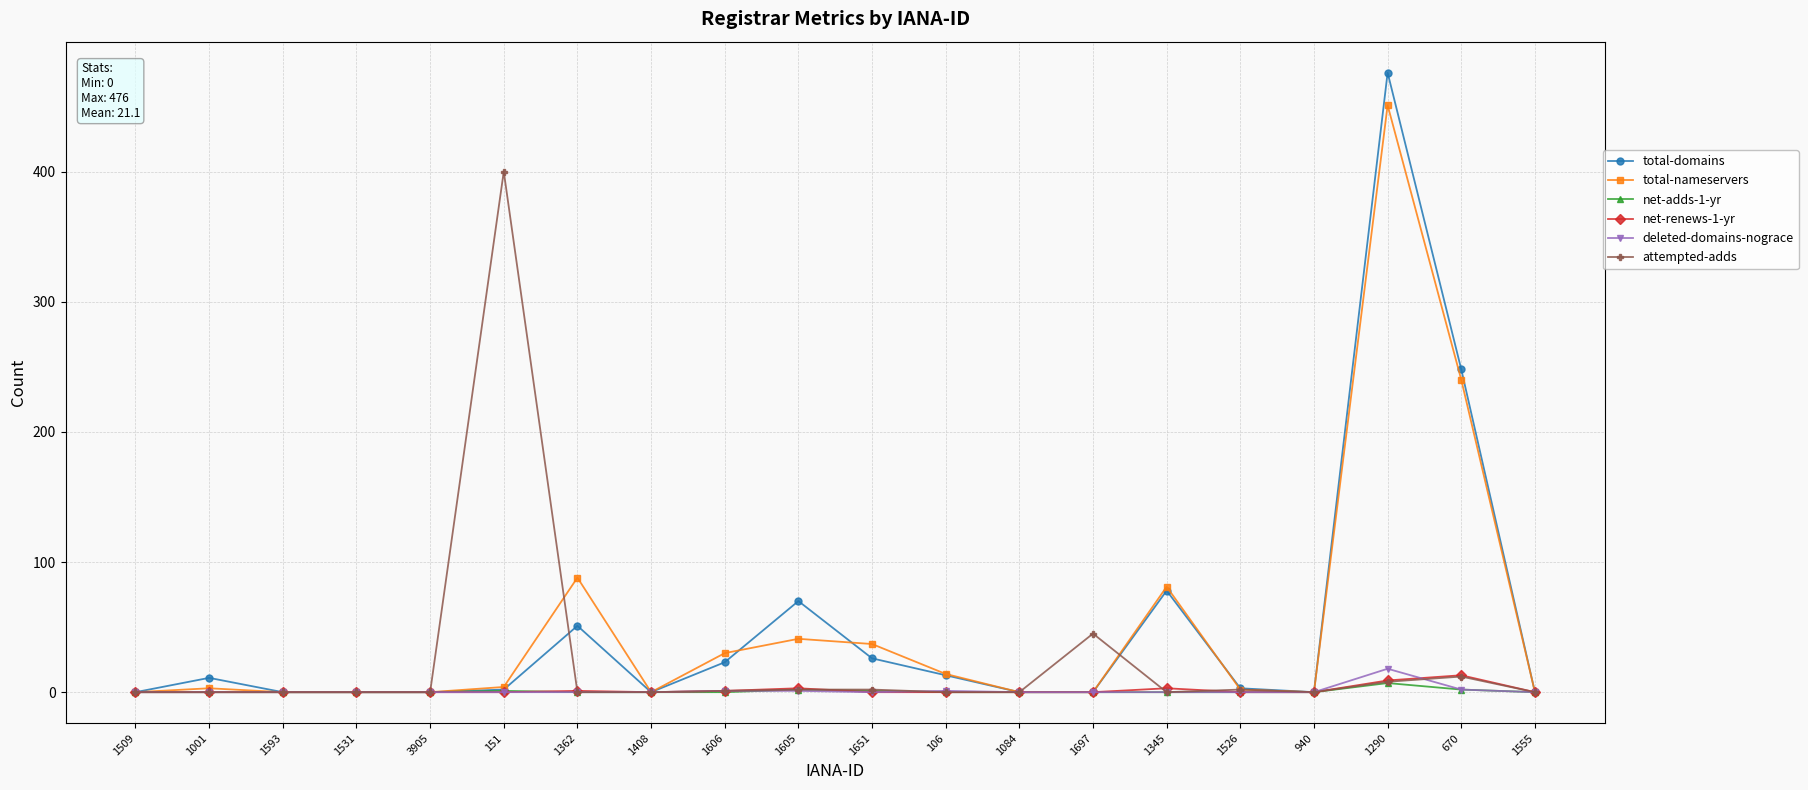

Is it true that attempted-adds equals 136 at 1593?

False